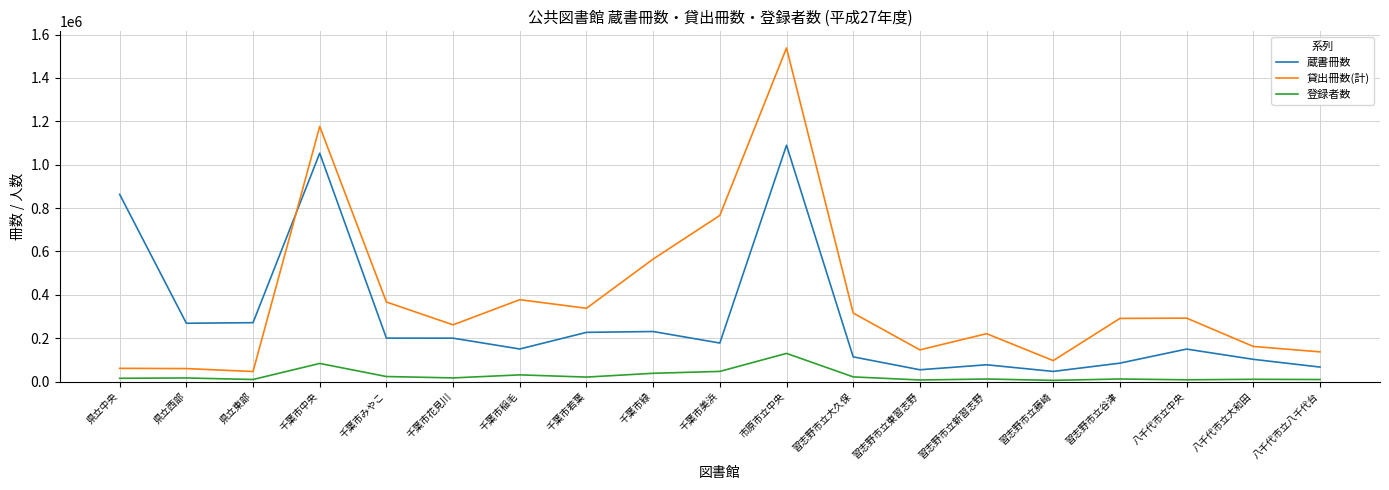

Rank the series by their maximum value, from lowest to highest.

登録者数, 蔵書冊数, 貸出冊数(計)